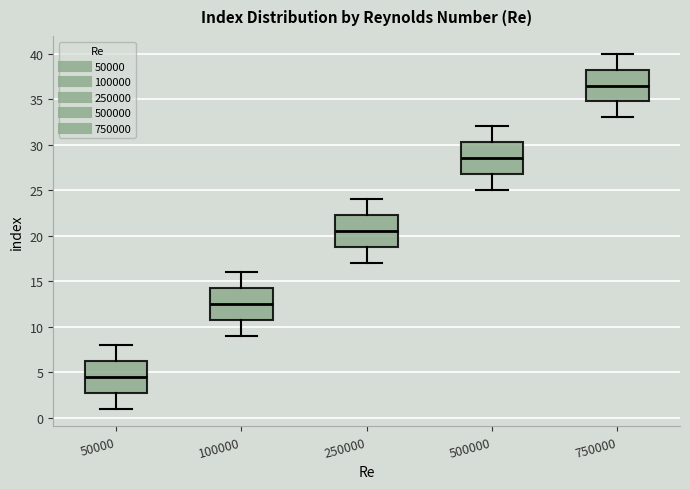

Reading left to right, read every box against the y-axis: the position of its median line, the range the box covers, and the ends of its whiskers. The values are not printed on the chart, so give them approximately, as read against the axis.

50000: median 4.5, box 3.0 to 6.5, whiskers 1.0 to 8.0
100000: median 12.5, box 11.0 to 14.5, whiskers 9.0 to 16.0
250000: median 20.5, box 19.0 to 22.5, whiskers 17.0 to 24.0
500000: median 28.5, box 27.0 to 30.5, whiskers 25.0 to 32.0
750000: median 36.5, box 35.0 to 38.5, whiskers 33.0 to 40.0